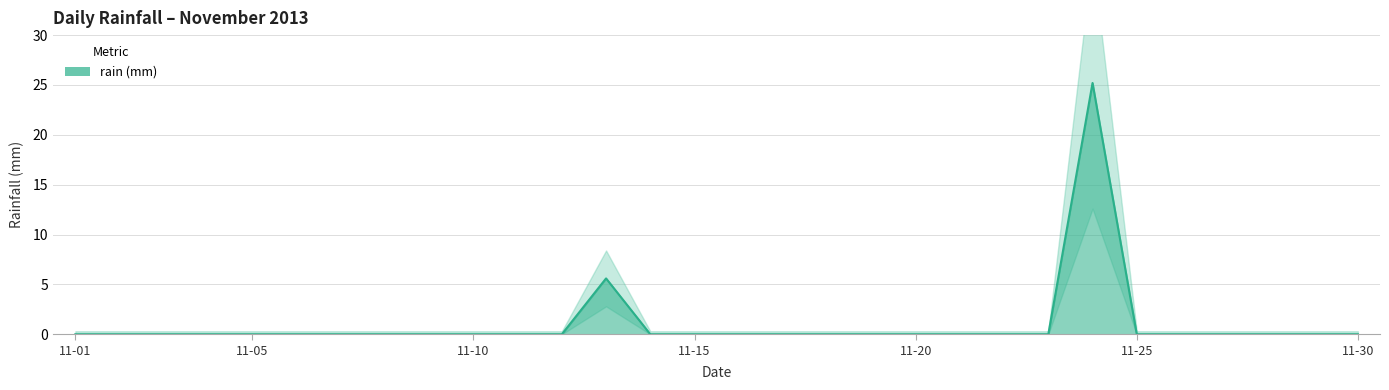

True or false: the data shows 10.7 at 2013-11-09.

False